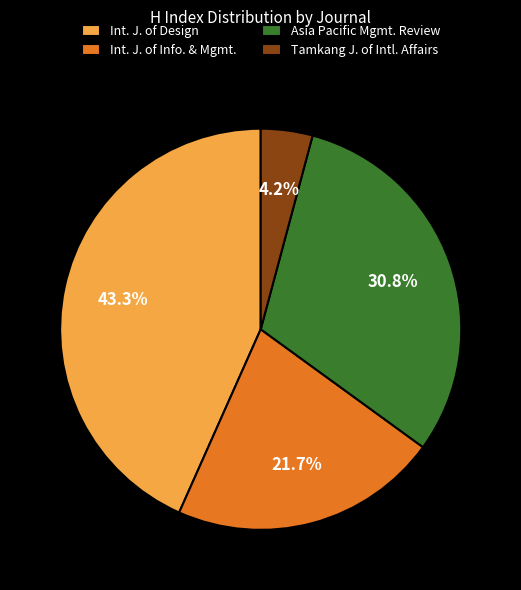

To the nearest percent, what is the difference between the largest and smallest slice percentages?

39%